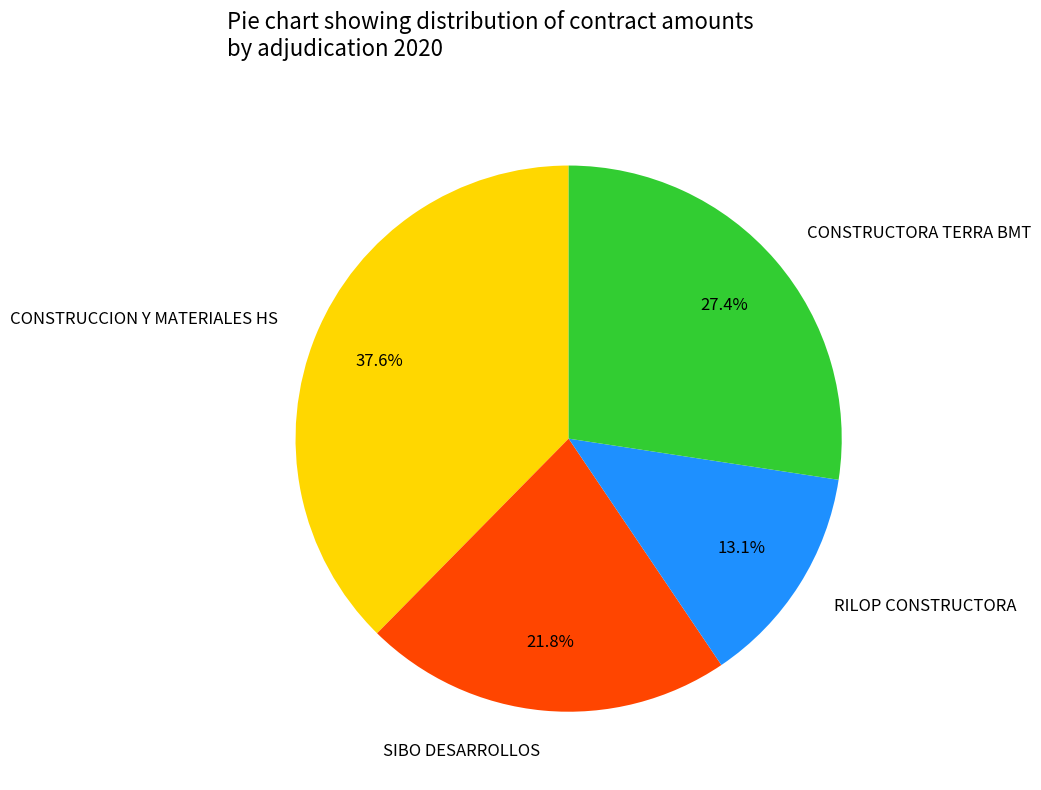

How much of the chart is everything except CONSTRUCCION Y MATERIALES HS?

62.4%